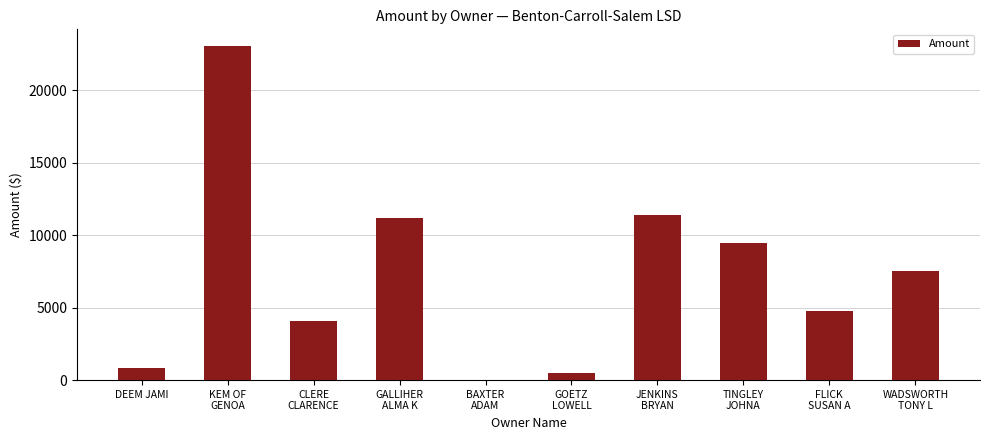

What is the greatest value displayed?

23042.9